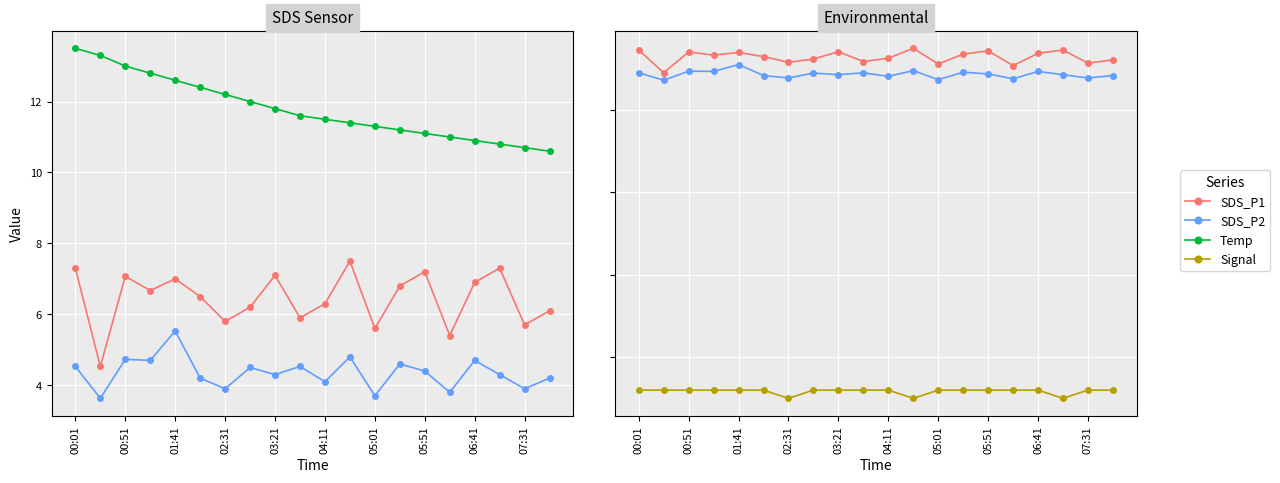

What position from the left is 05:51?

15